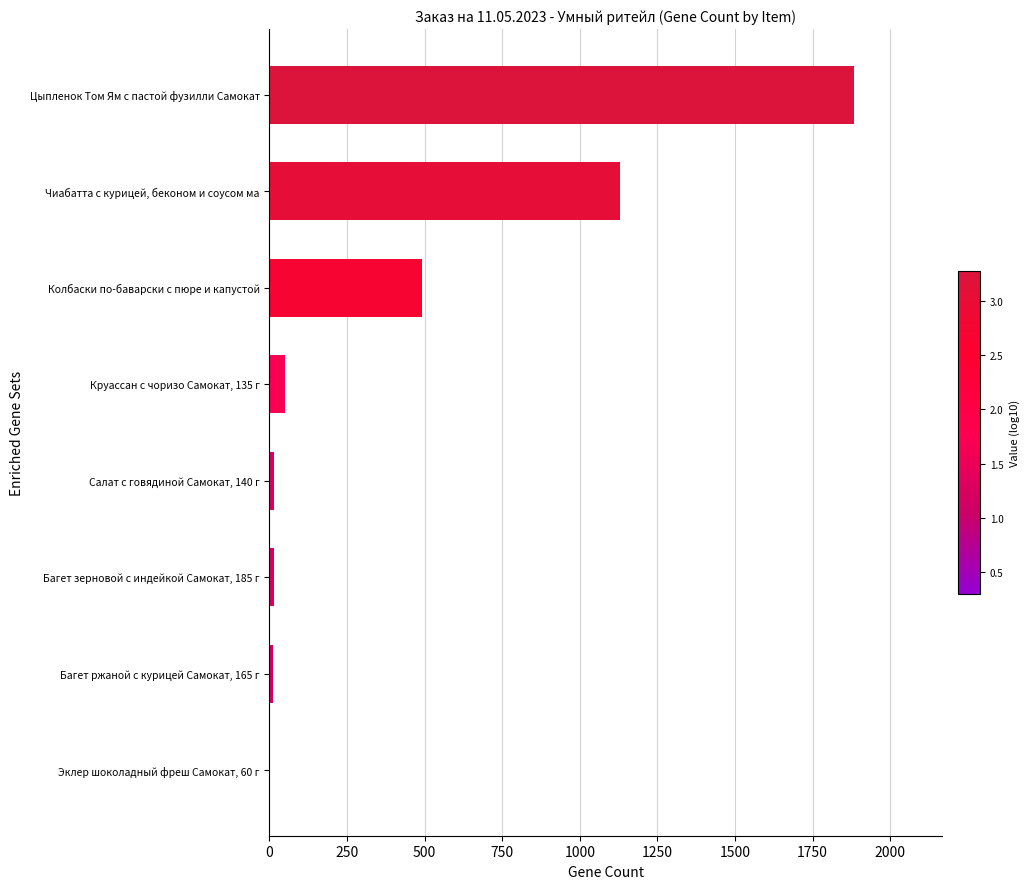

The chart shows a value of 642 at Колбаски по-баварски с пюре и капустой. True or false?

False